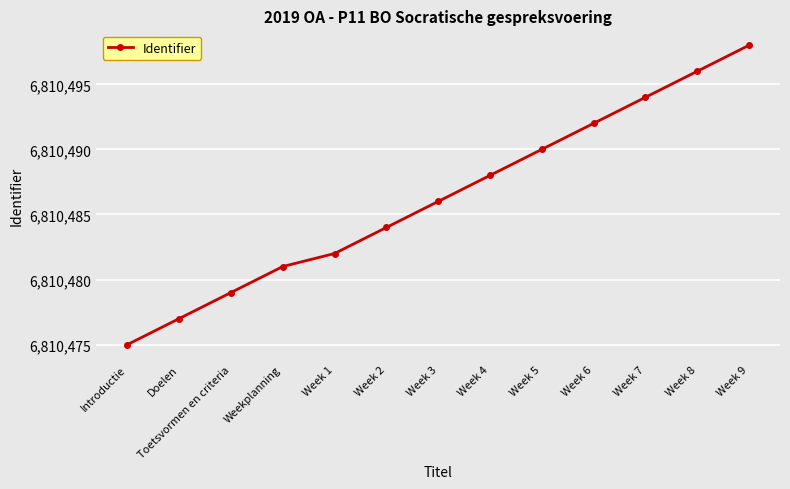

What is the difference between the values at Week 8 and Weekplanning?

15